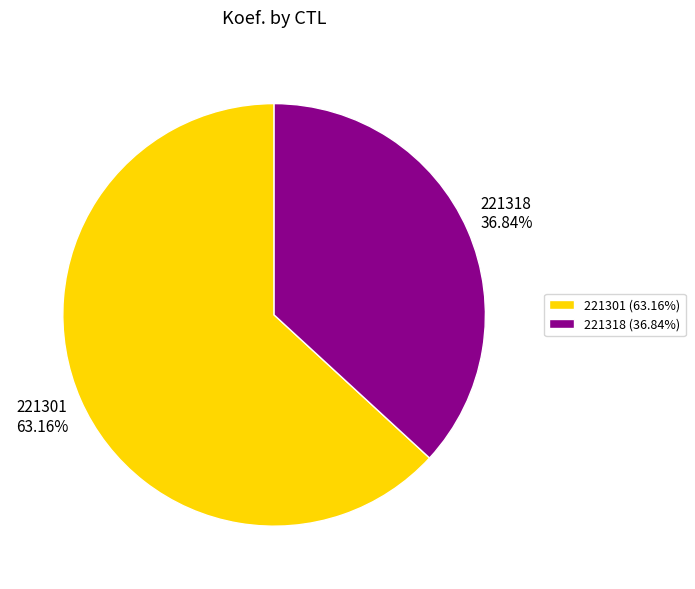

To the nearest percent, what percentage of the pie is 221301?

63%